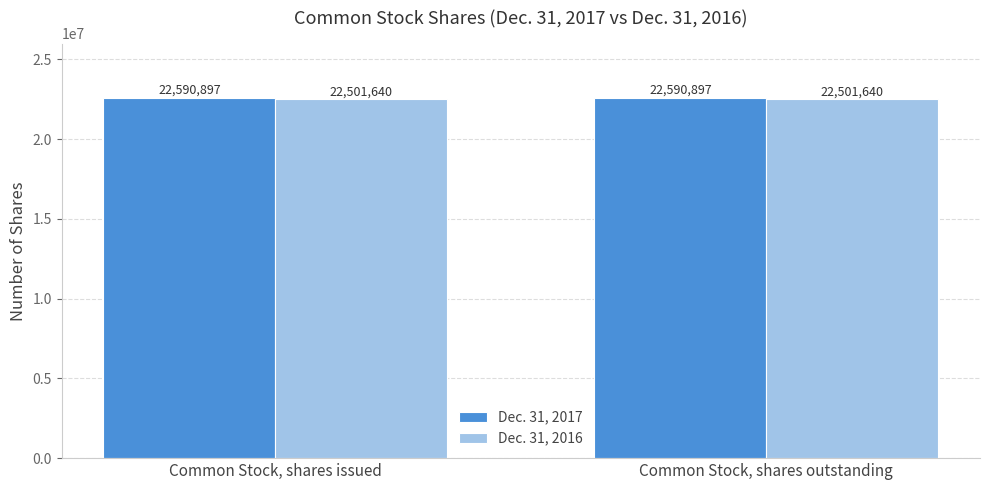

List the series in order of their peak value, highest first.

Dec. 31, 2017, Dec. 31, 2016